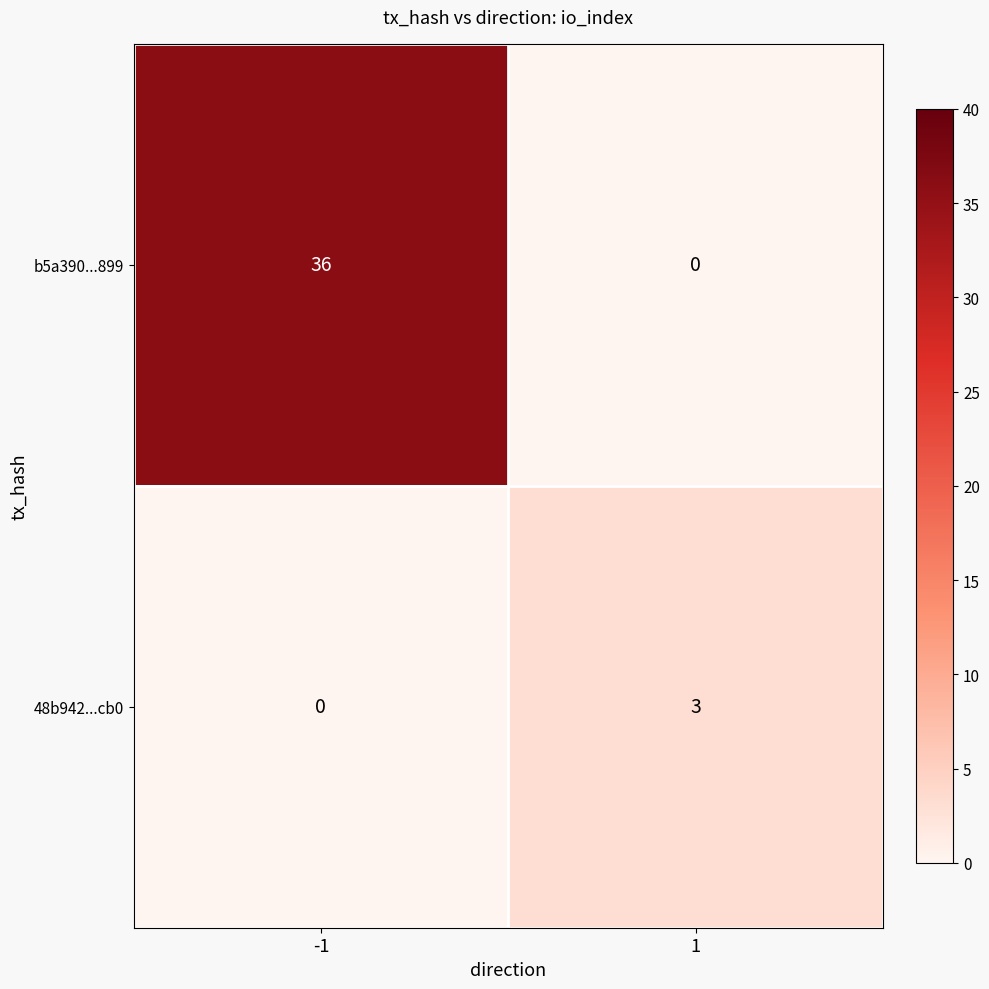

List the series in order of their peak value, lowest first.

48b942...cb0, b5a390...899